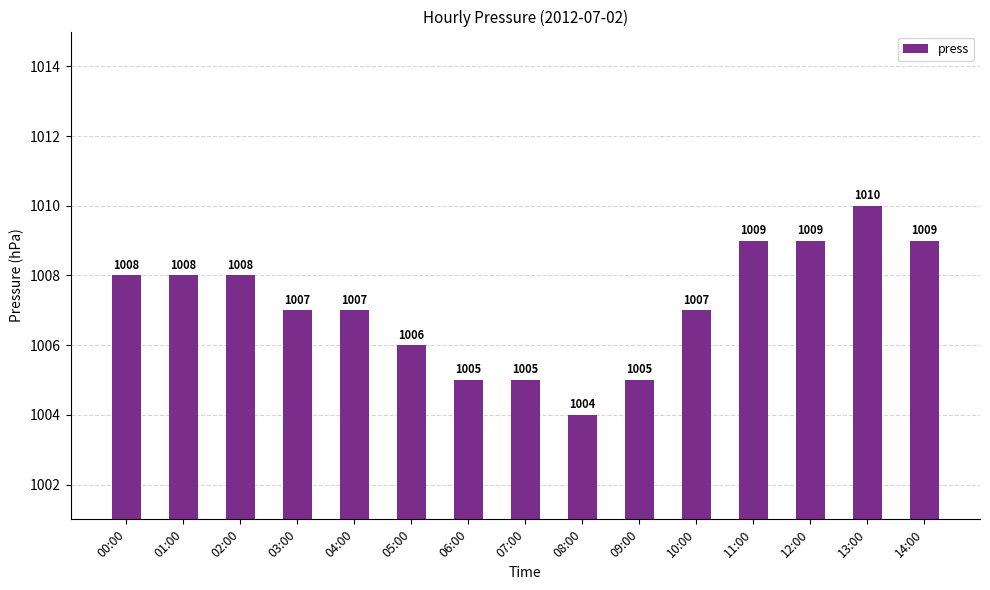

Reading left to right, transcribe all the data shown in this chart.

1008	1008	1008	1007	1007	1006	1005	1005	1004	1005	1007	1009	1009	1010	1009